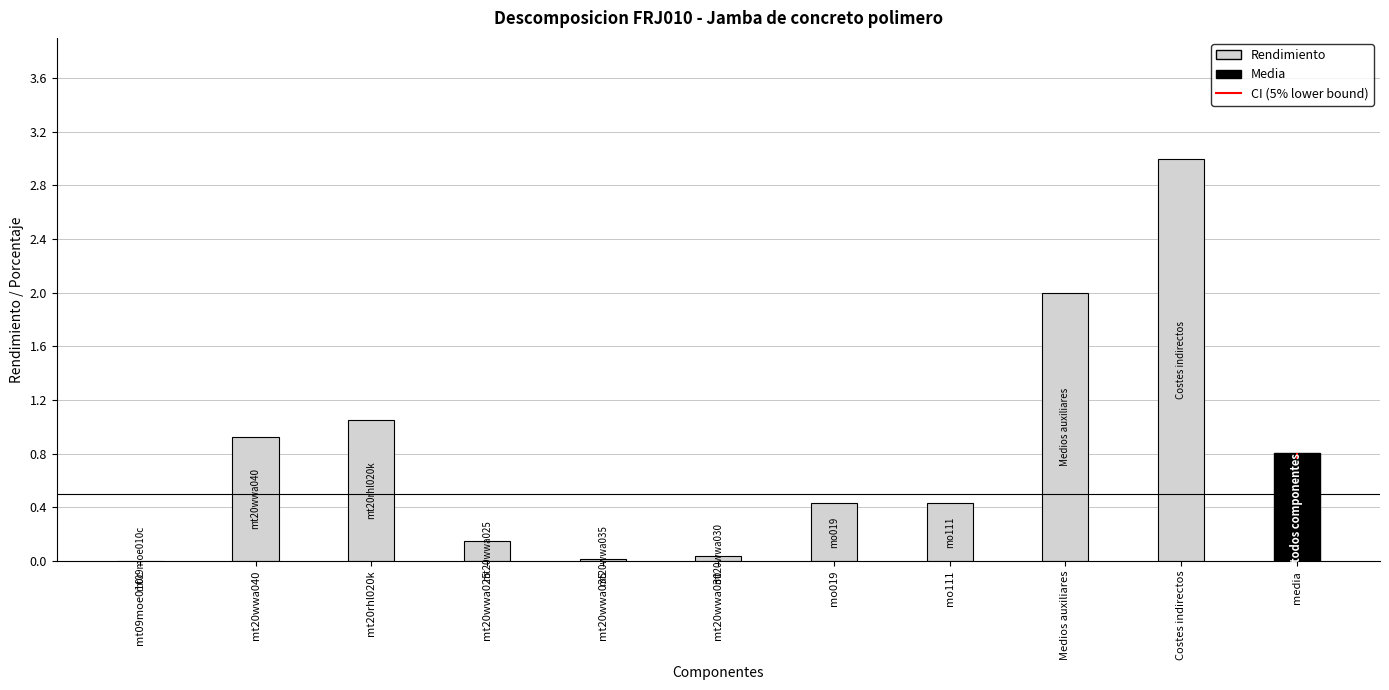

What is the greatest value displayed?

3.0